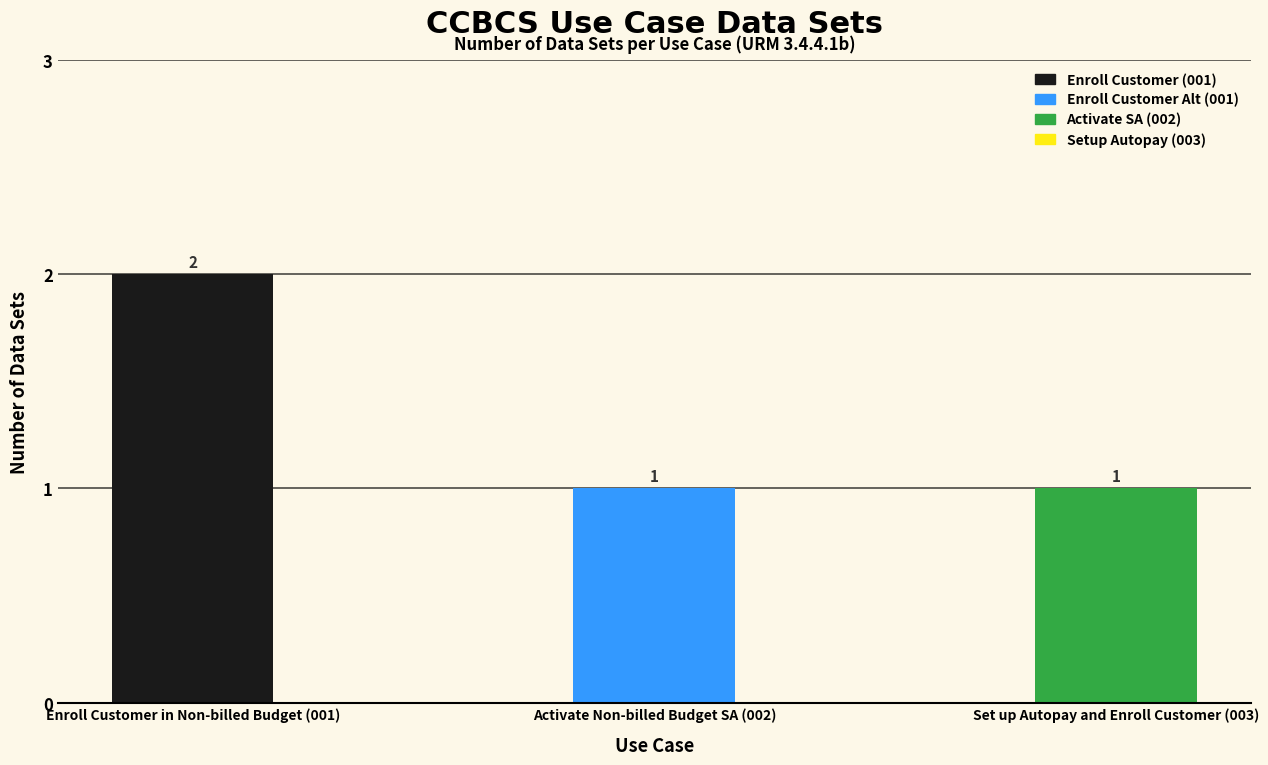

What is the value of the 3rd bar from the left?

1